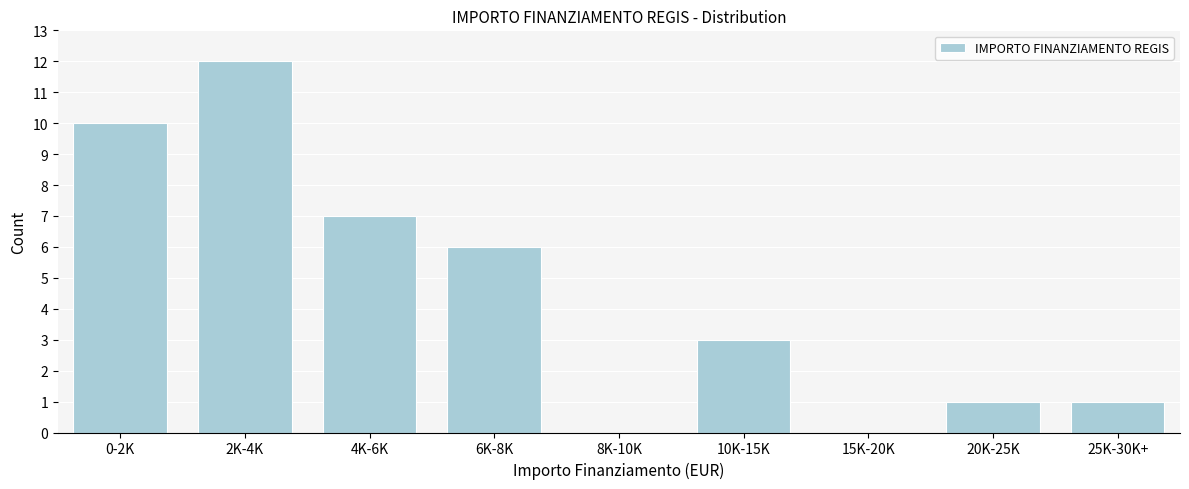

Reading left to right, transcribe all the data shown in this chart.

0-2K=10	2K-4K=12	4K-6K=7	6K-8K=6	8K-10K=0	10K-15K=3	15K-20K=0	20K-25K=1	25K-30K+=1